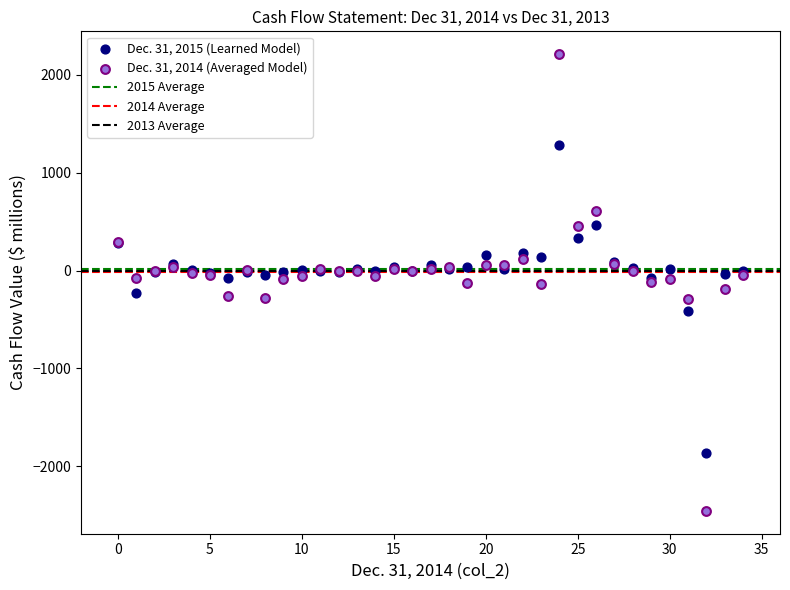

Which series has the widest spread of Y values?

Dec. 31, 2014 (Averaged Model)